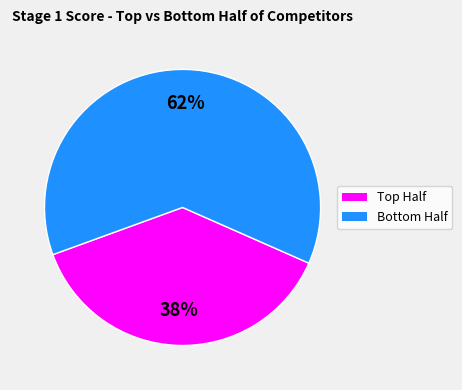

Is there any slice that represents more than half of the pie?

Yes